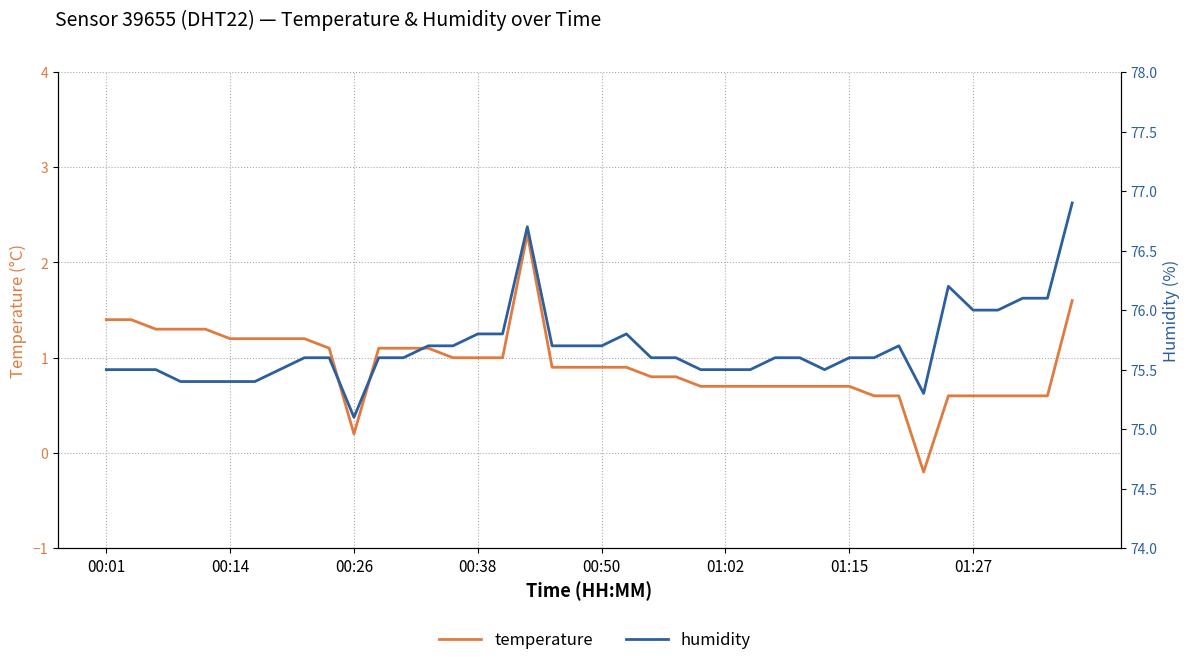

How many categories are shown in the chart?

40